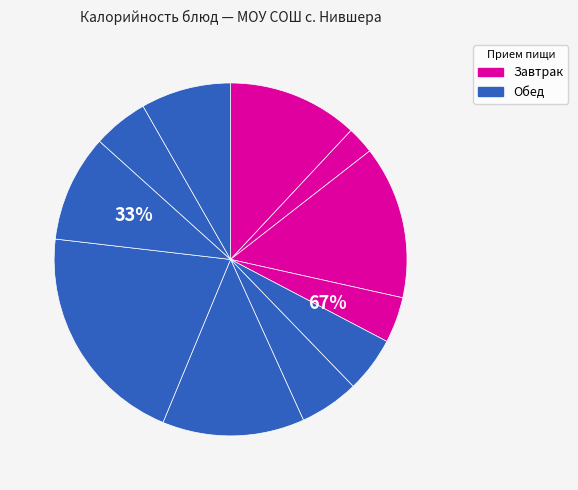

True or false: Хлеб пшеничный accounts for 14% of the total.

False